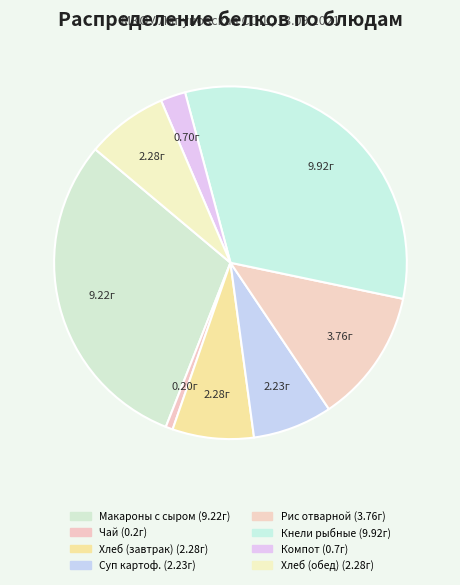

Is there a majority slice in this chart?

No